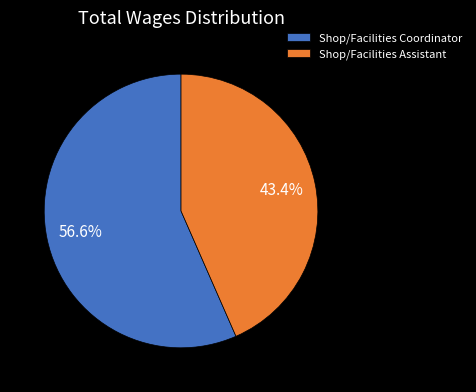

Combined, what portion of the pie is Shop/Facilities Coordinator and Shop/Facilities Assistant?

100.0%